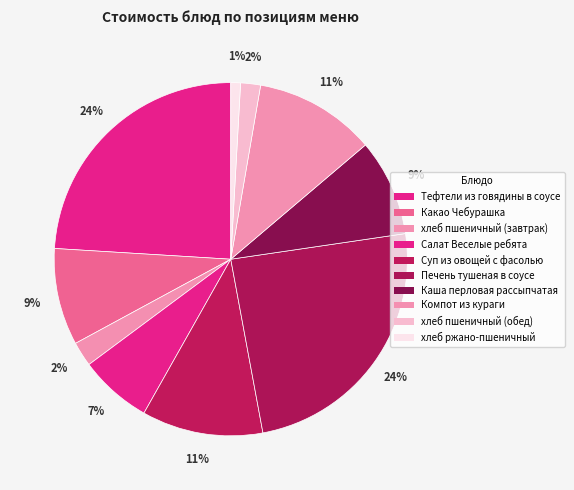

Combined, what portion of the pie is Печень тушеная в соусе and Тефтели из говядины в соусе?

48.4%